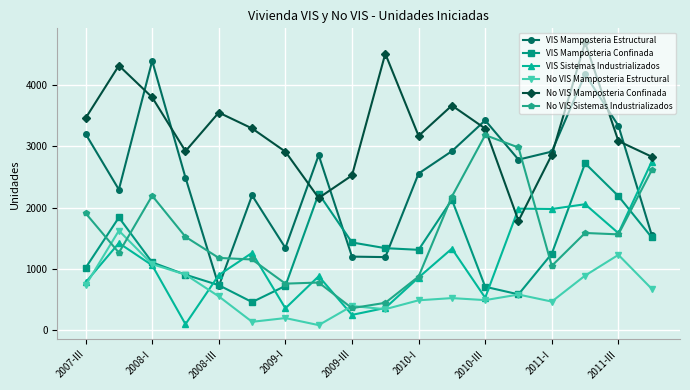

How many intersections are there between VIS Mamposteria Estructural and No VIS Sistemas Industrializados?

5